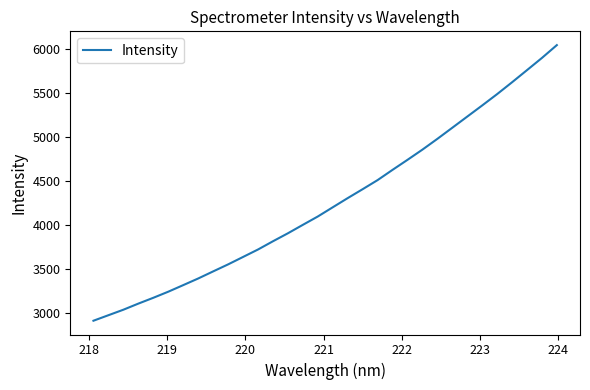

What is the difference between the maximum and minimum values?

3125.9